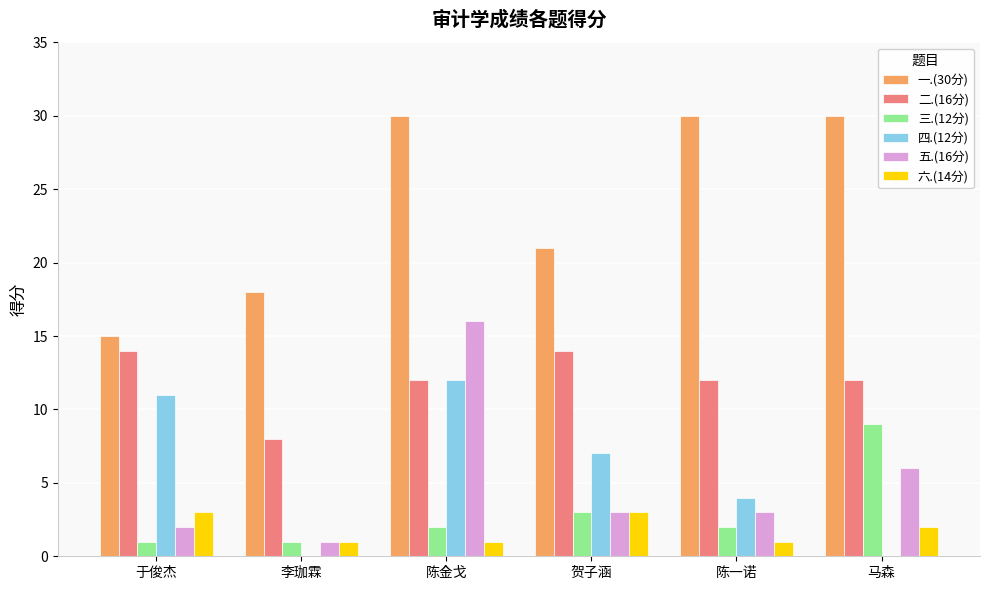

Where does the 六.(14分) series first go above 2?

于俊杰